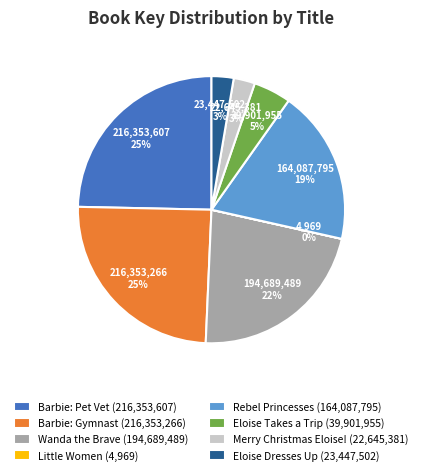

Is there a majority slice in this chart?

No